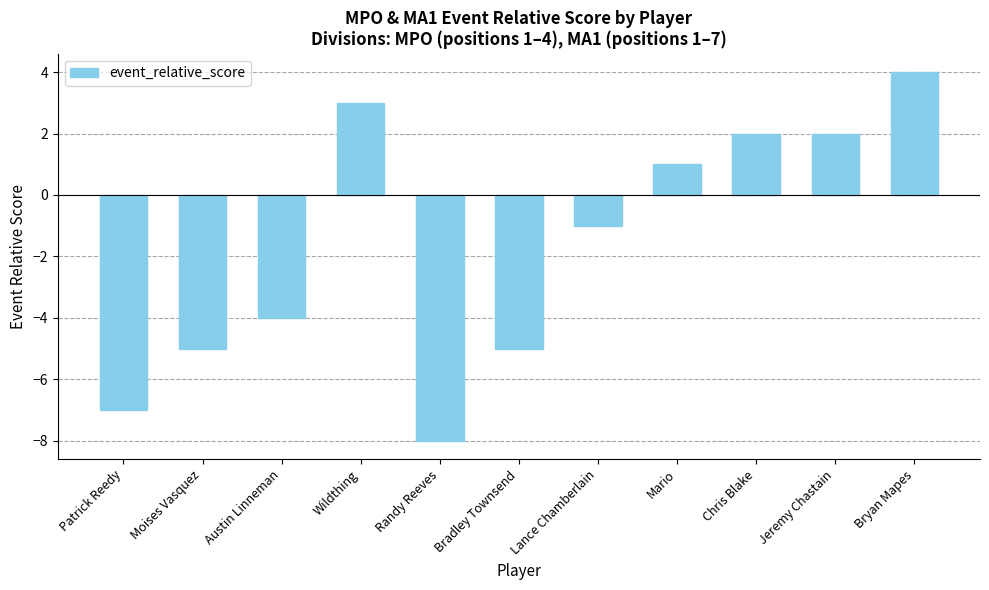

What is the average value?

-2